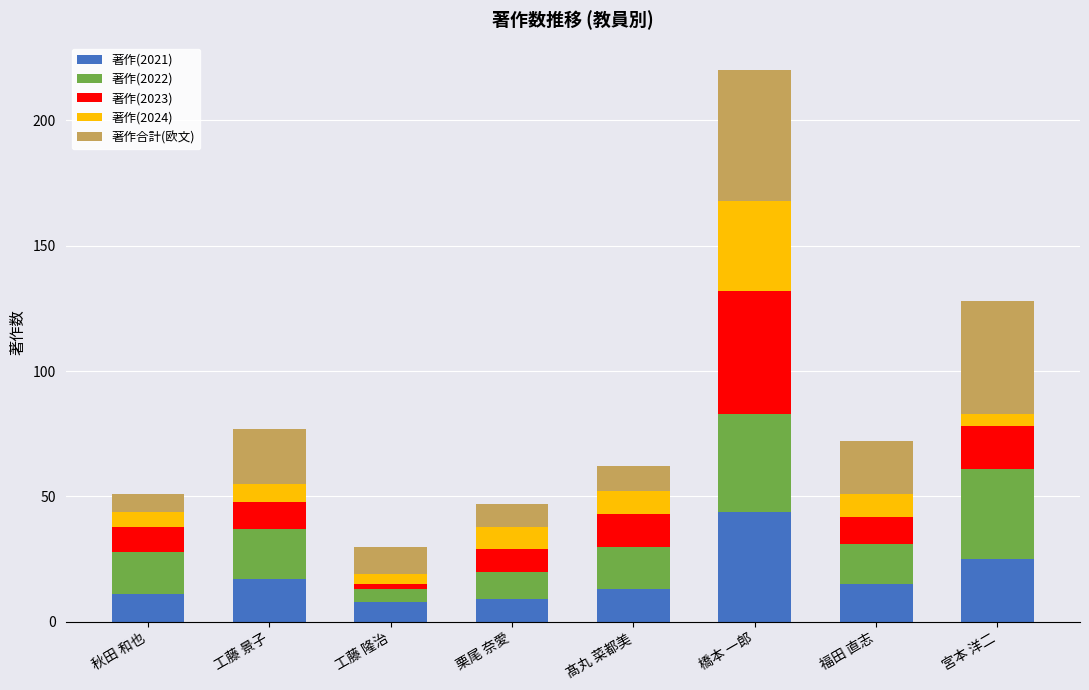

Does the chart contain any negative values?

No